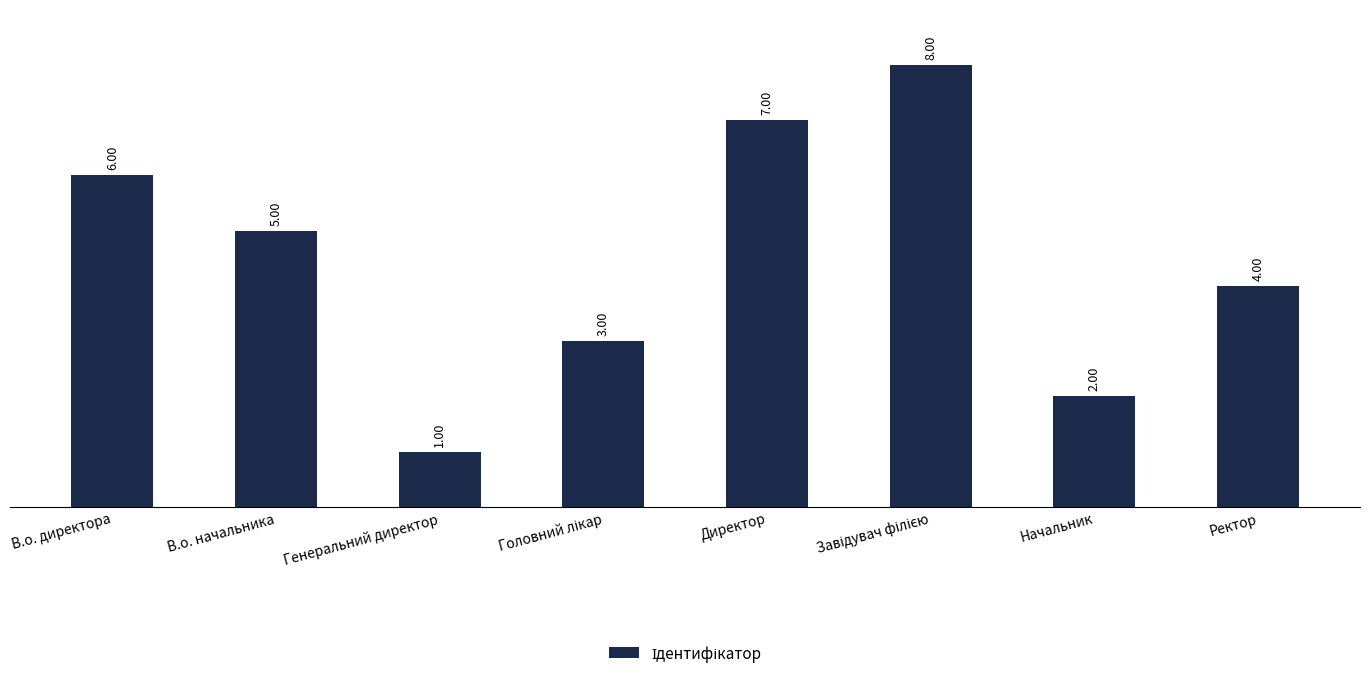

What is the sum of all values?

36